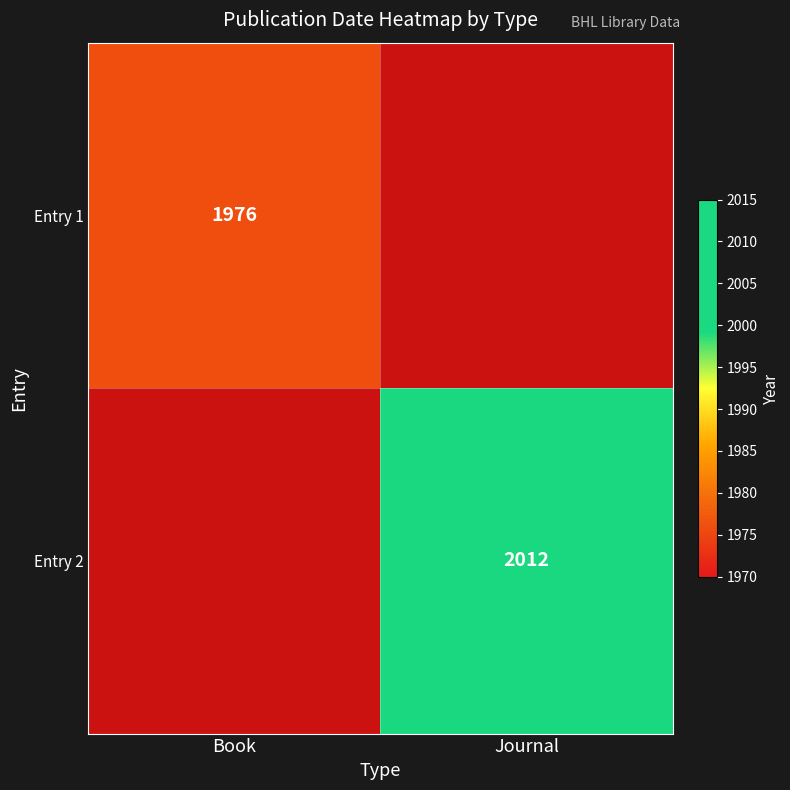

The value of Entry 1 at Book is 3264.3. True or false?

False